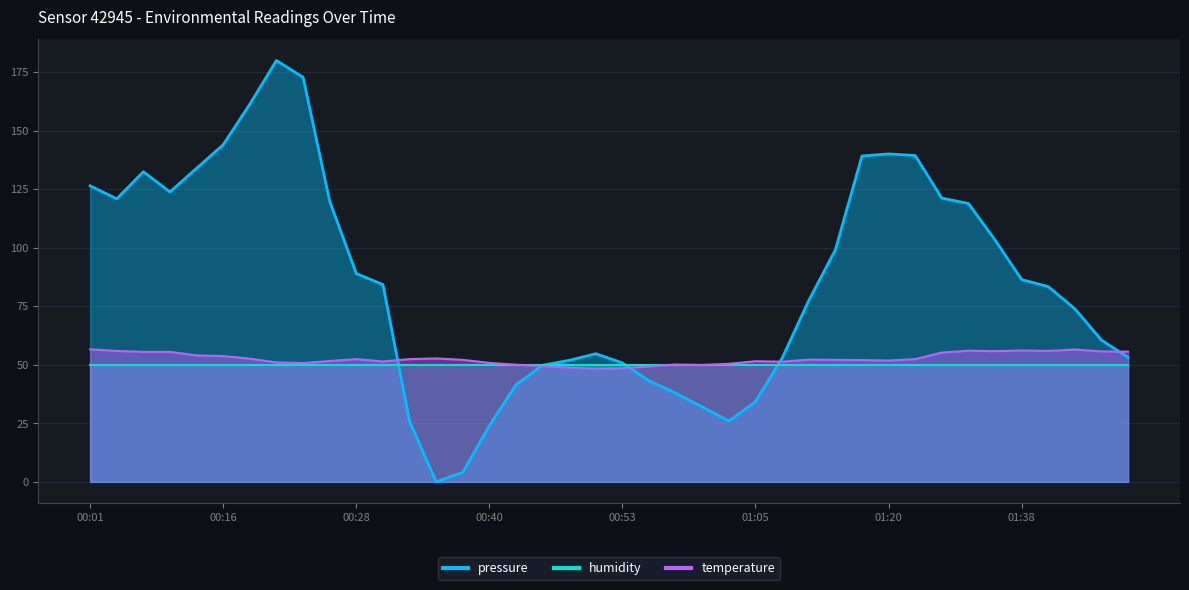

At which label is pressure closest to 90?

00:28